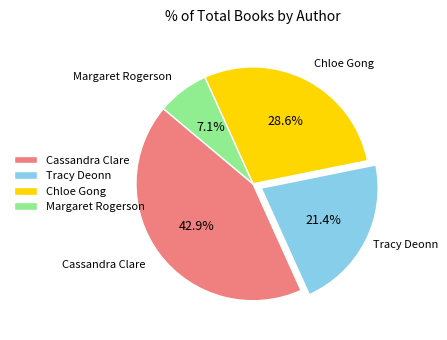

Is there a majority slice in this chart?

No